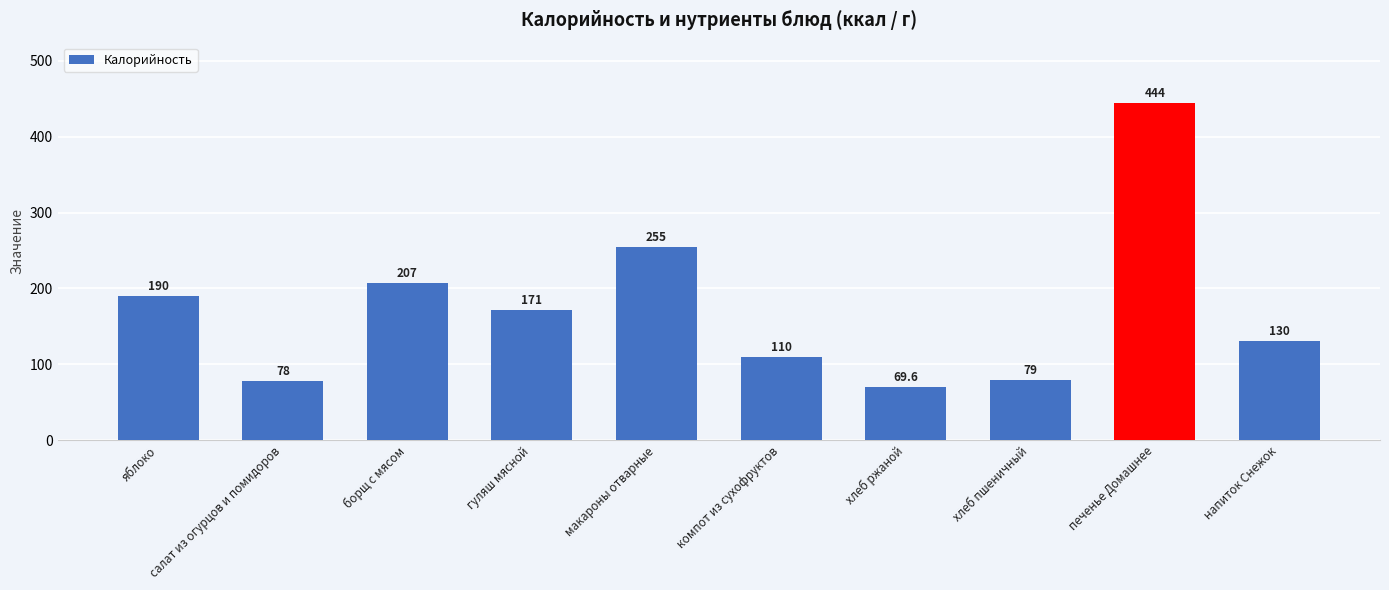

What is the sum of all values?

1733.6